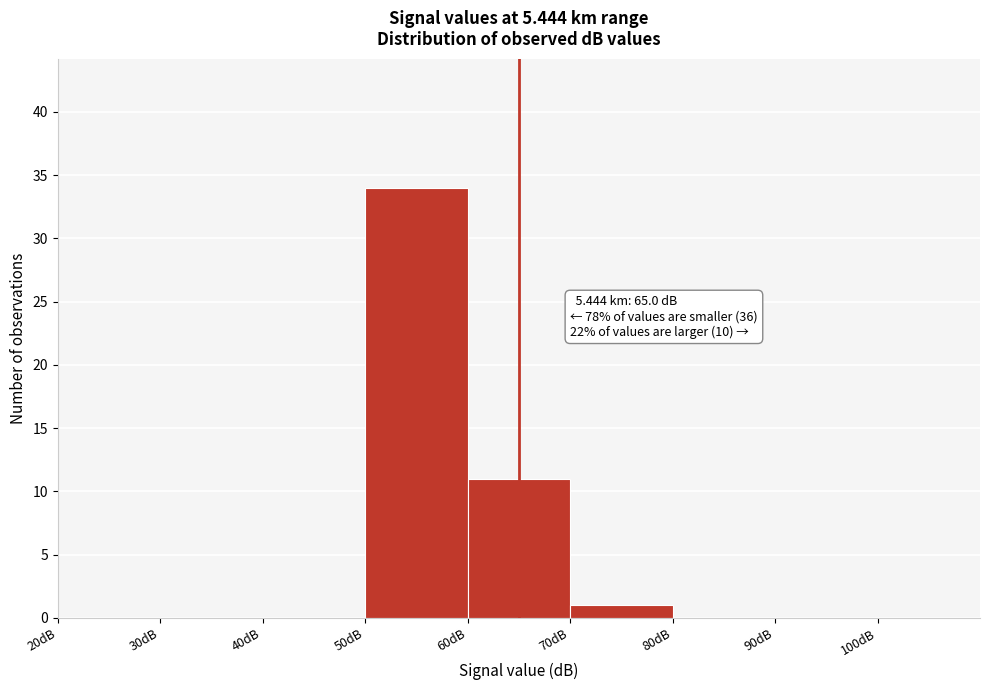

Over which range of the x-axis is the bar tallest?

50 to 60